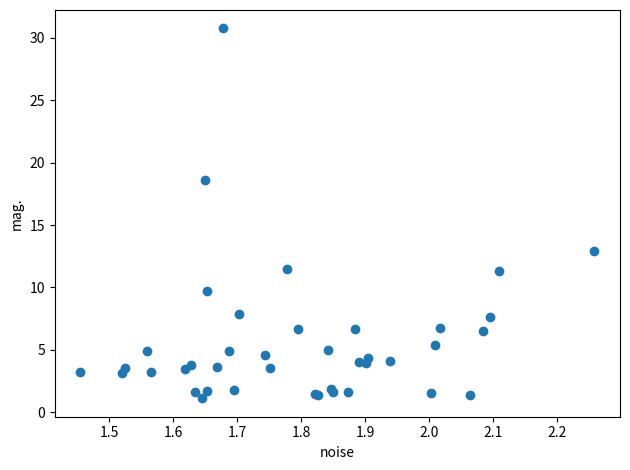

What Y value in the scatter plot is closest to 15?

12.9